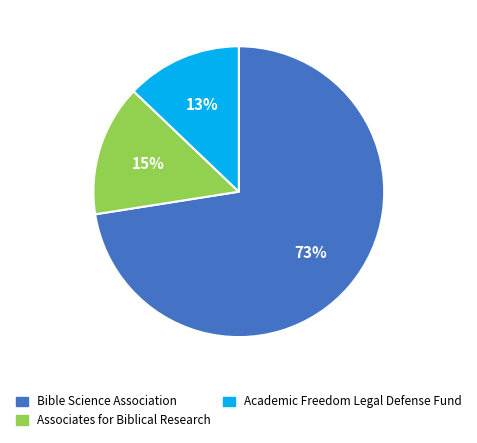

To the nearest percent, what is the difference between the largest and smallest slice percentages?

60%